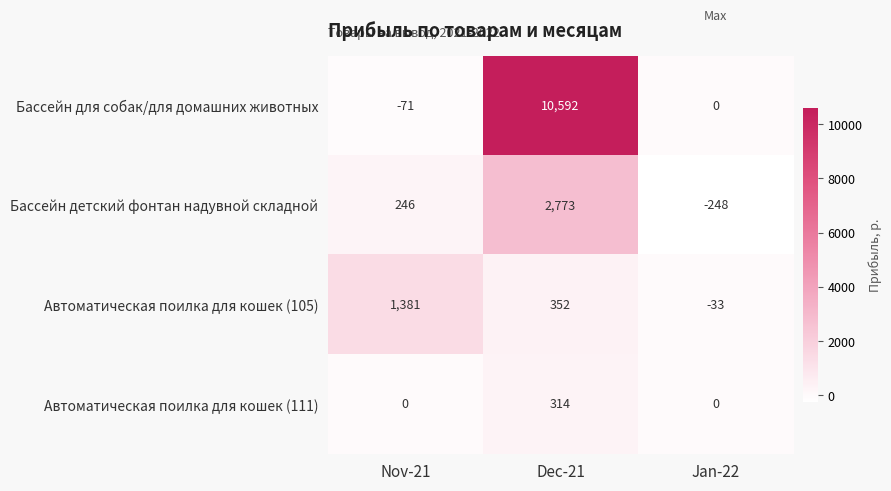

Between Nov-21 and Jan-22, which series saw the biggest shift?

Автоматическая поилка для кошек (105)